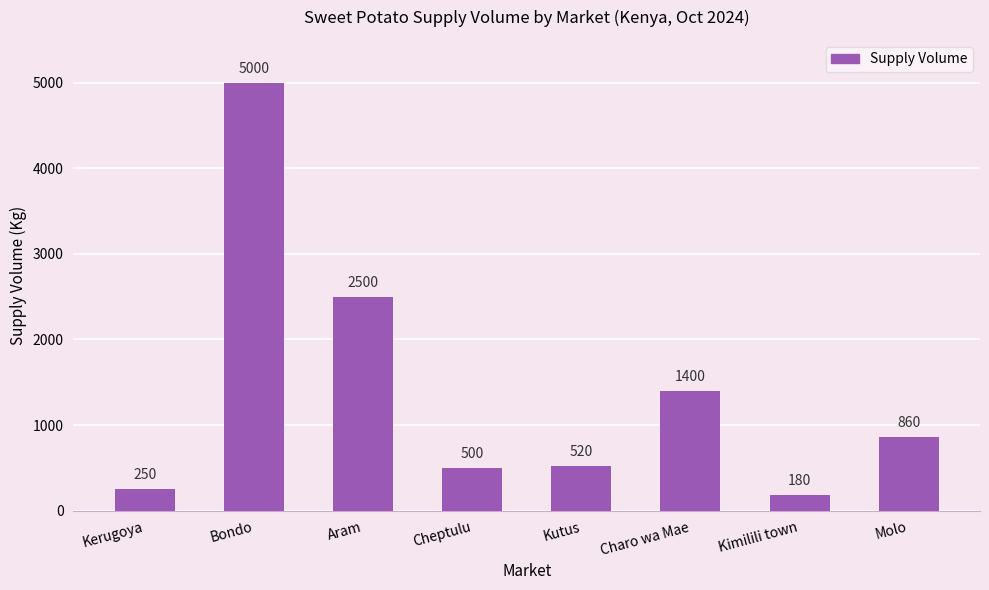

How many categories are shown in the chart?

8